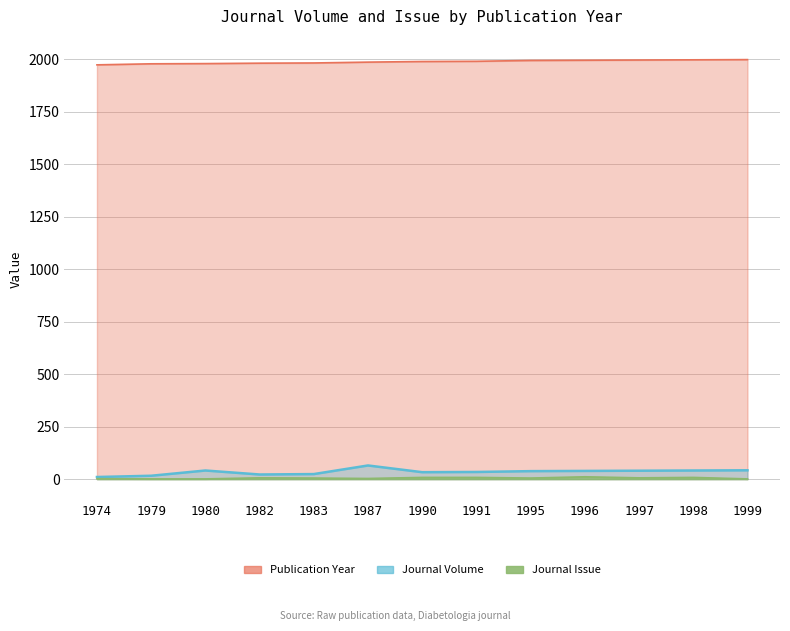

What is the difference between the Journal Volume values at 1995 and 1998?

3